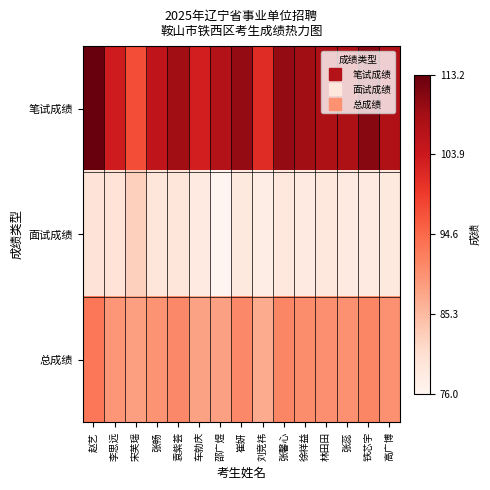

Rank the series at 袁紫荟 from lowest to highest value.

面试成绩, 总成绩, 笔试成绩